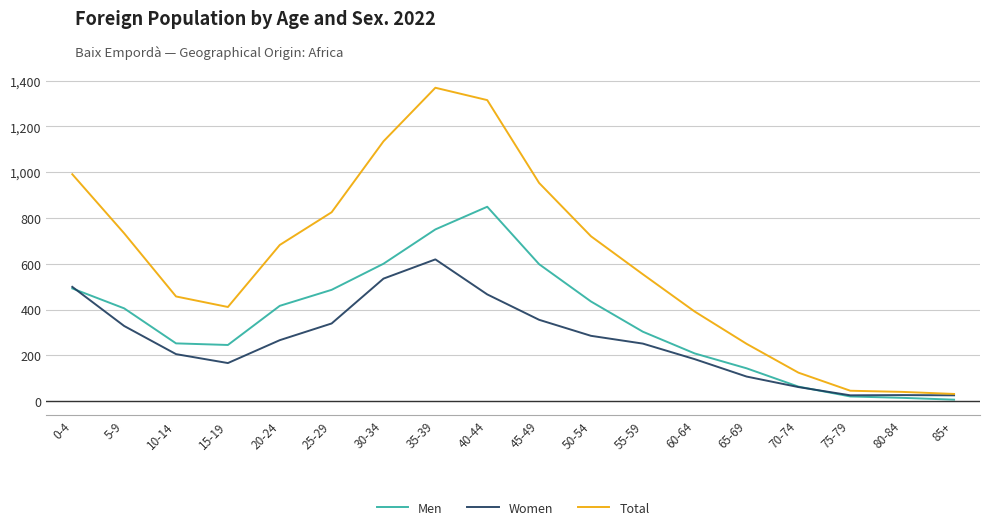

True or false: Women has a value of 285 at 50-54.

True